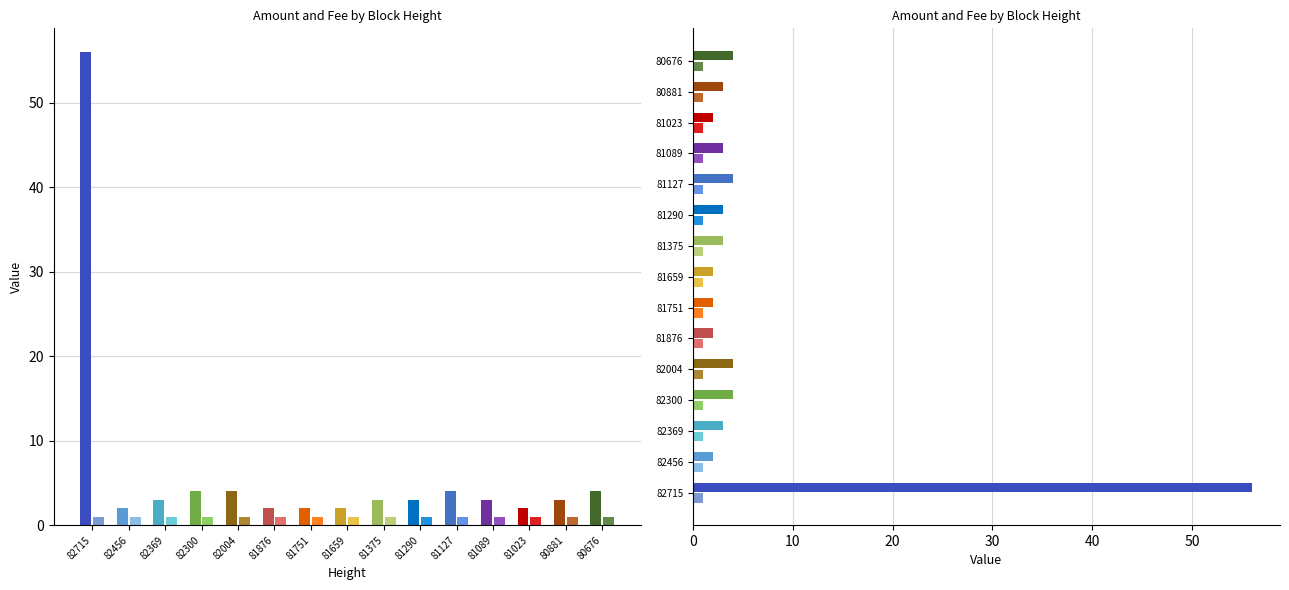

List the series in order of their peak value, lowest first.

Fee, Amount